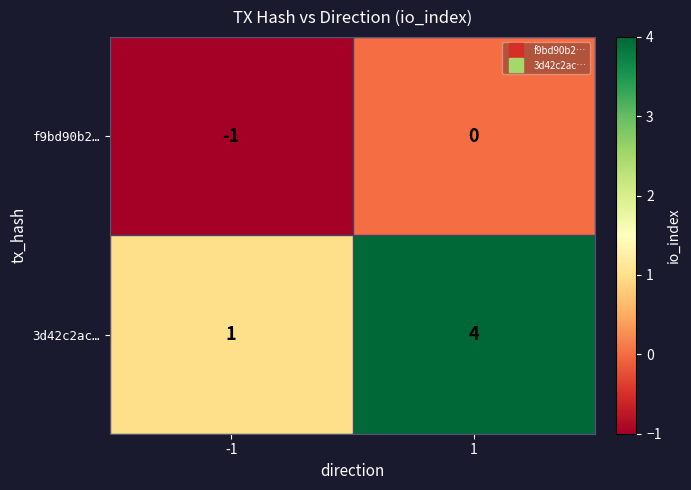

At which category does the chart reach its peak across all series?

1